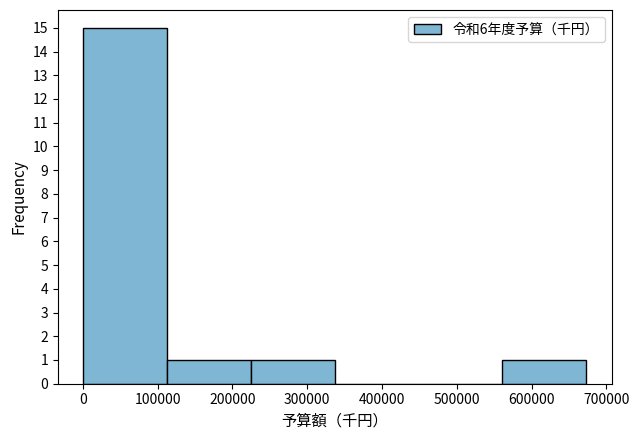

Over which range of the x-axis is the bar tallest?

0 to 110000